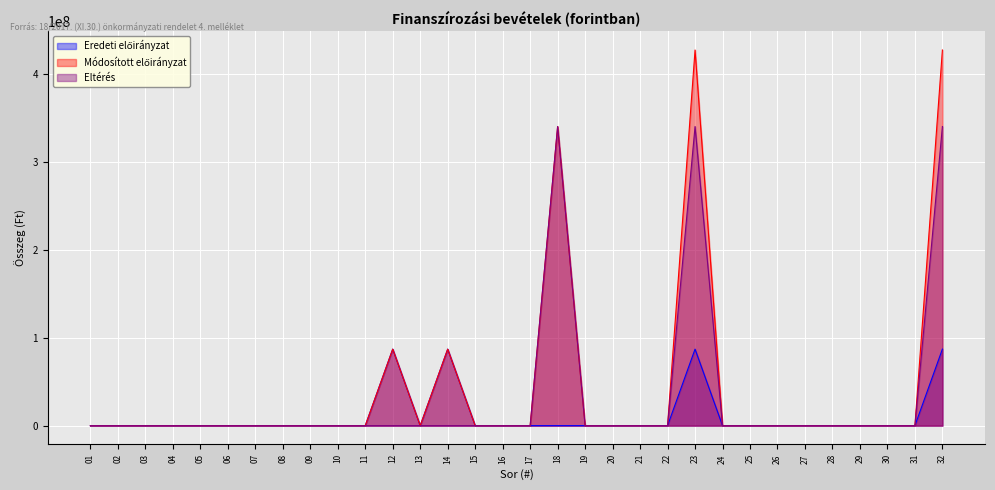

Which series changed the most between 11 and 25?

Eredeti előirányzat